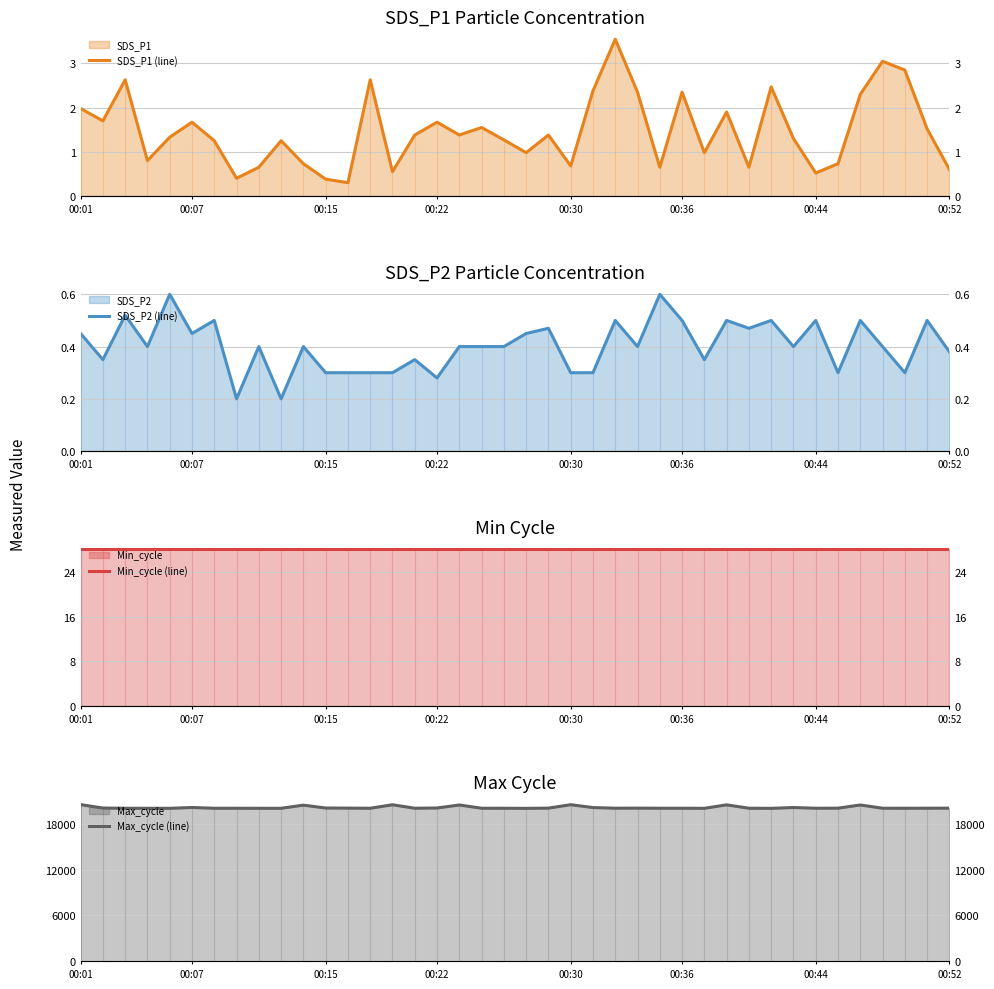

Reading right to left, extract all data points from this chart.

SDS_P1 (line): 0.6	1.5	2.9	3.0	2.3	0.7	0.5	1.3	2.5	0.7	1.9	1.0	2.4	0.7	2.4	3.5	2.4	0.7	1.4	1.0	1.3	1.6	1.4	1.7	1.4	0.6	2.6	0.3	0.4	0.7	1.2	0.7	0.4	1.2	1.7	1.3	0.8	2.6	1.7	2.0
SDS_P2 (line): 0.4	0.5	0.3	0.4	0.5	0.3	0.5	0.4	0.5	0.5	0.5	0.3	0.5	0.6	0.4	0.5	0.3	0.3	0.5	0.5	0.4	0.4	0.4	0.3	0.3	0.3	0.3	0.3	0.3	0.4	0.2	0.4	0.2	0.5	0.5	0.6	0.4	0.5	0.3	0.5
Min_cycle (line): 28.0	28.0	28.0	28.0	28.0	28.0	28.0	28.0	28.0	28.0	28.0	28.0	28.0	28.0	28.0	28.0	28.0	28.0	28.0	28.0	28.0	28.0	28.0	28.0	28.0	28.0	28.0	28.0	28.0	28.0	28.0	28.0	28.0	28.0	28.0	28.0	28.0	28.0	28.0	28.0
Max_cycle (line): 20040.0	20036.0	20029.0	20033.0	20458.0	20040.0	20032.0	20127.0	20017.0	20033.0	20476.0	20021.0	20033.0	20033.0	20045.0	20037.0	20119.0	20493.0	20047.0	20018.0	20029.0	20032.0	20456.0	20063.0	20033.0	20485.0	20030.0	20048.0	20060.0	20436.0	20025.0	20025.0	20028.0	20029.0	20128.0	20021.0	20025.0	20029.0	20056.0	20508.0